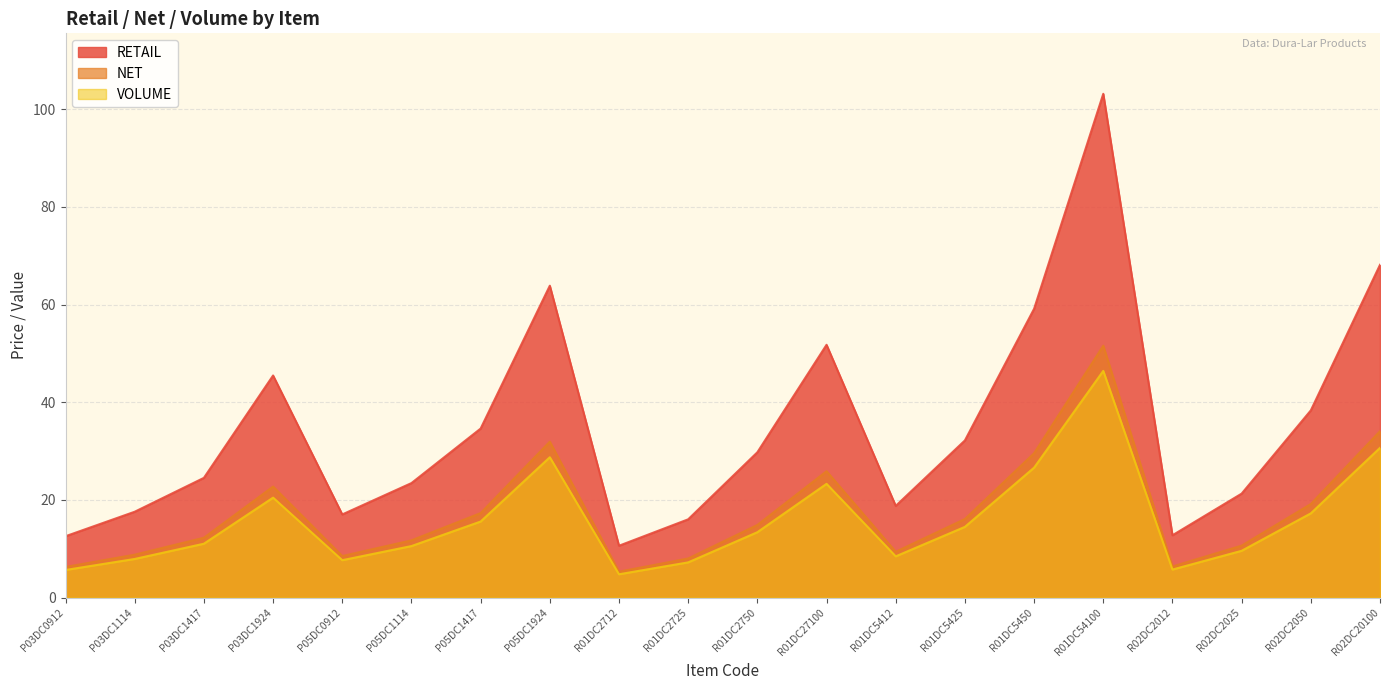

Where is the first local maximum for VOLUME?

P03DC1924